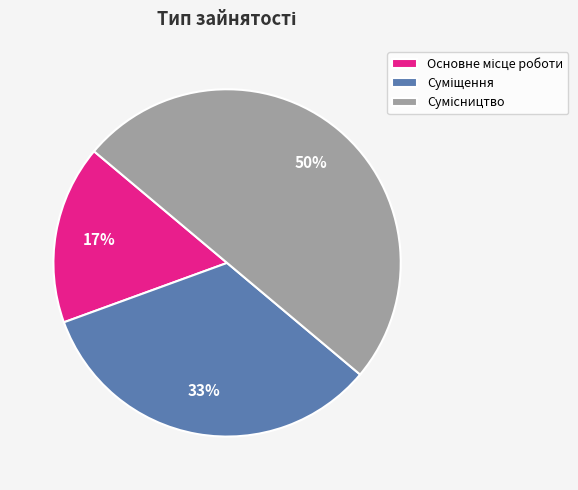

How many segments does this pie chart have?

3